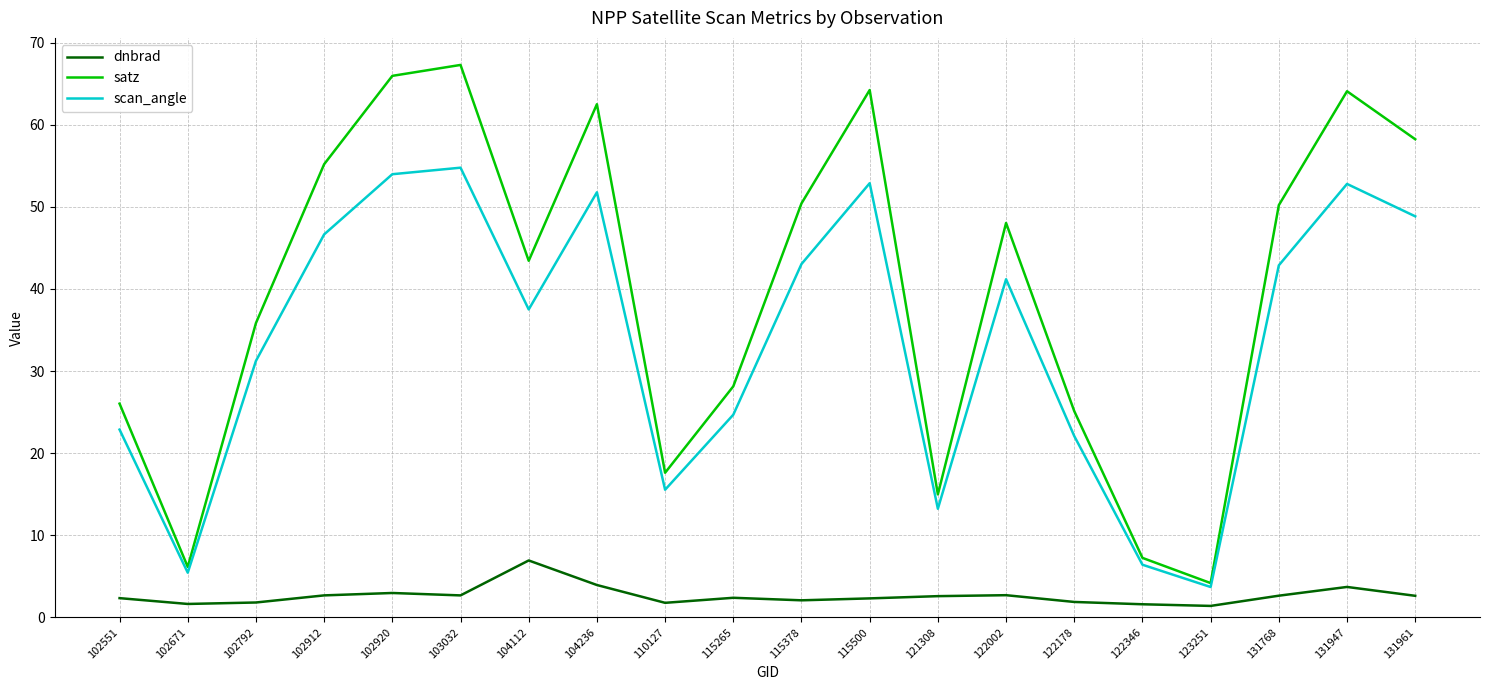

Is this an area chart (filled region under the line)?

No